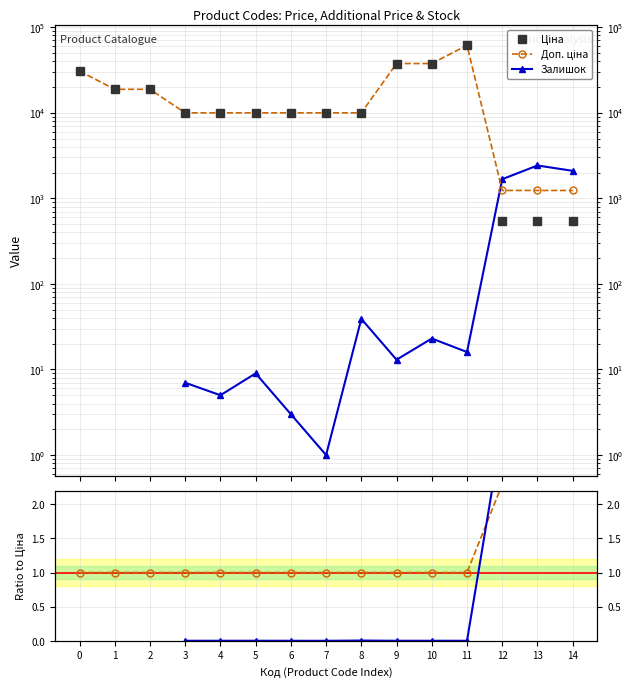

Count the number of categories in the chart.

15